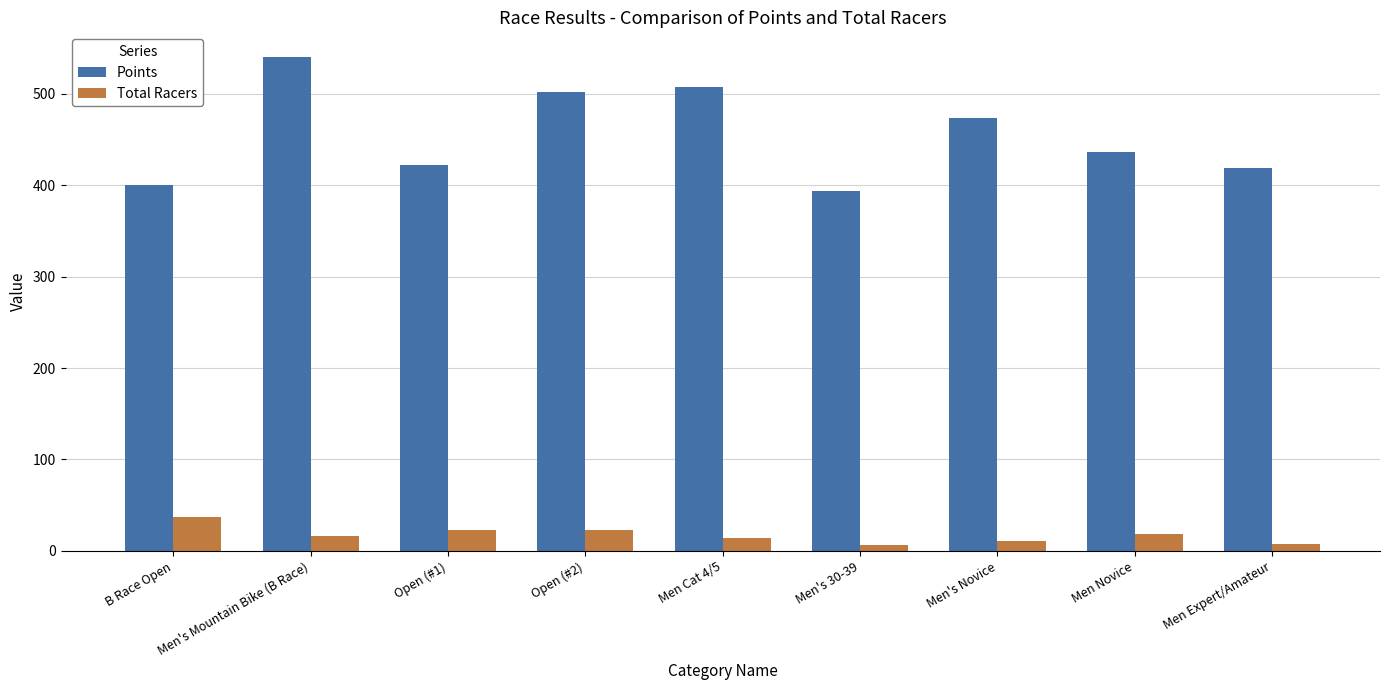

At Men's Mountain Bike (B Race), list the series in order from largest to smallest.

Points, Total Racers